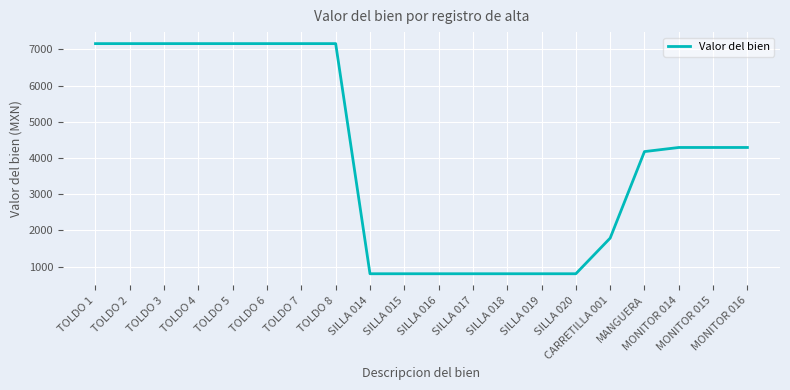

Where is the data nearest to the value 3979?

MANGUERA